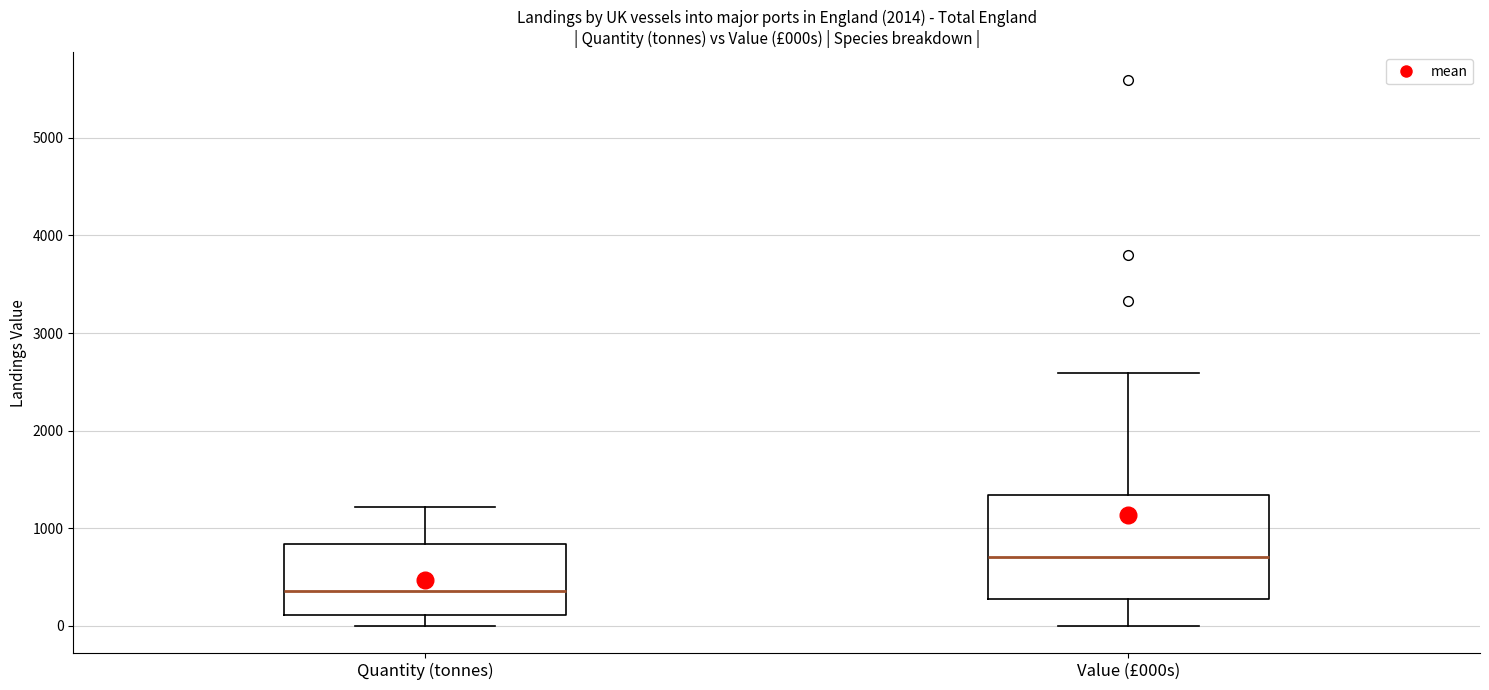

Where does the upper whisker of the box for Value (£000s) end on the y-axis? The values are not printed on the chart, so give them approximately, as read against the axis.

2600